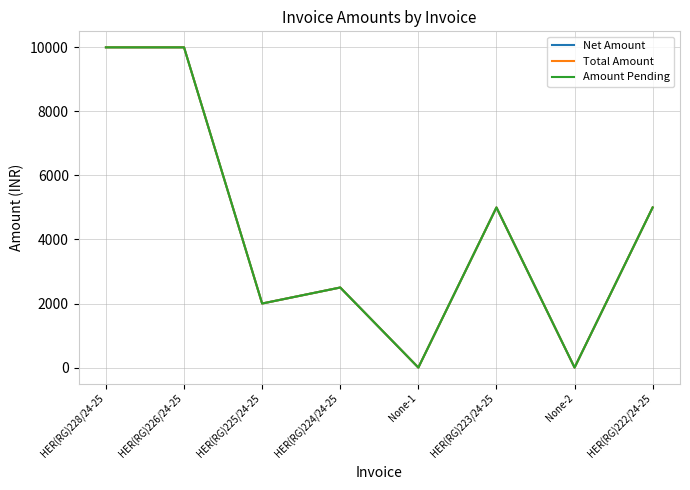

What is the average value of the Total Amount series?

4312